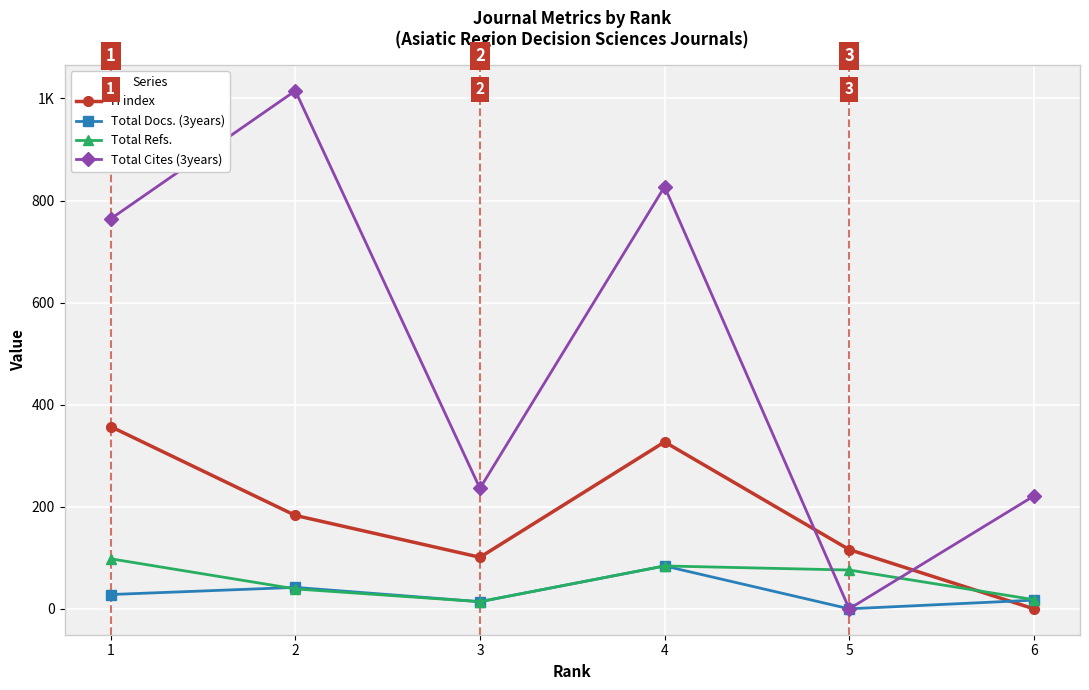

What are all the series names shown in the legend?

H index, Total Docs. (3years), Total Refs., Total Cites (3years)